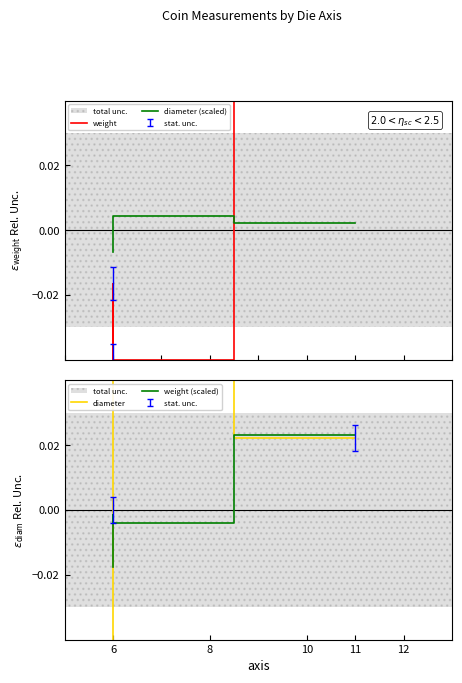

How many data points in diameter are less than 0?

1